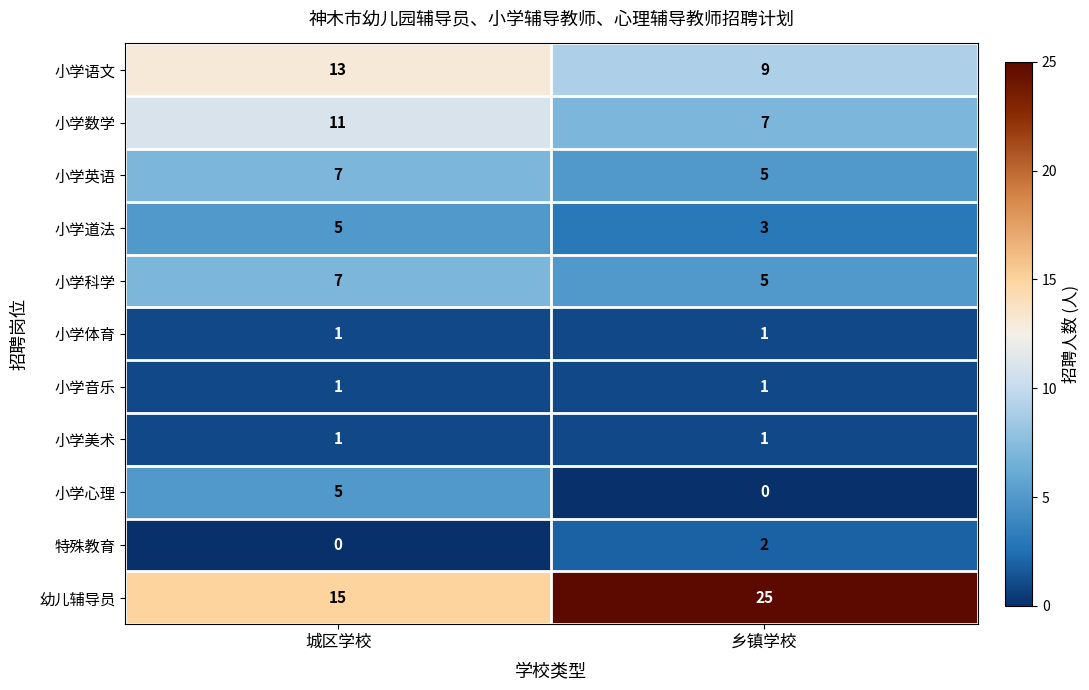

Which series has the largest total across all categories?

幼儿辅导员